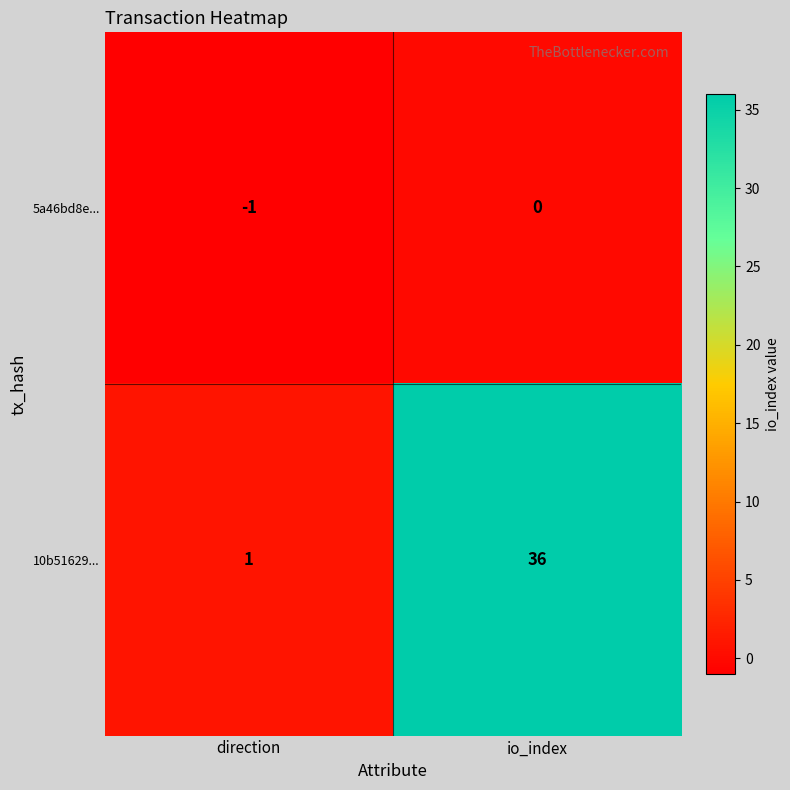

Which series has the largest total across all categories?

10b51629...